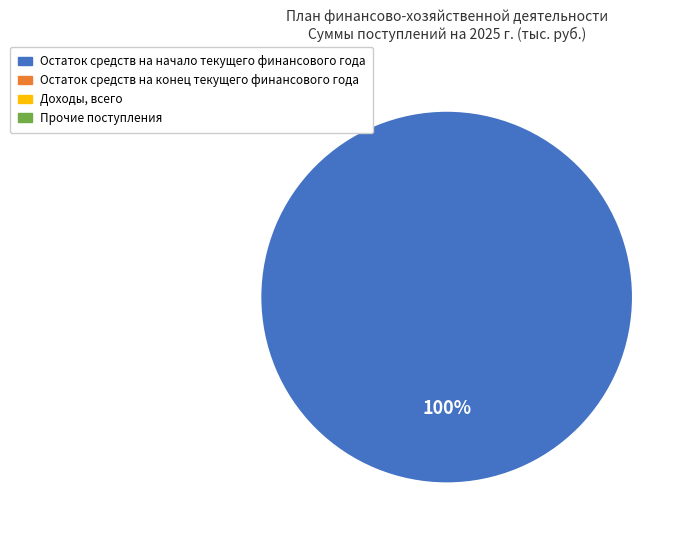

Is there any slice that represents more than half of the pie?

Yes